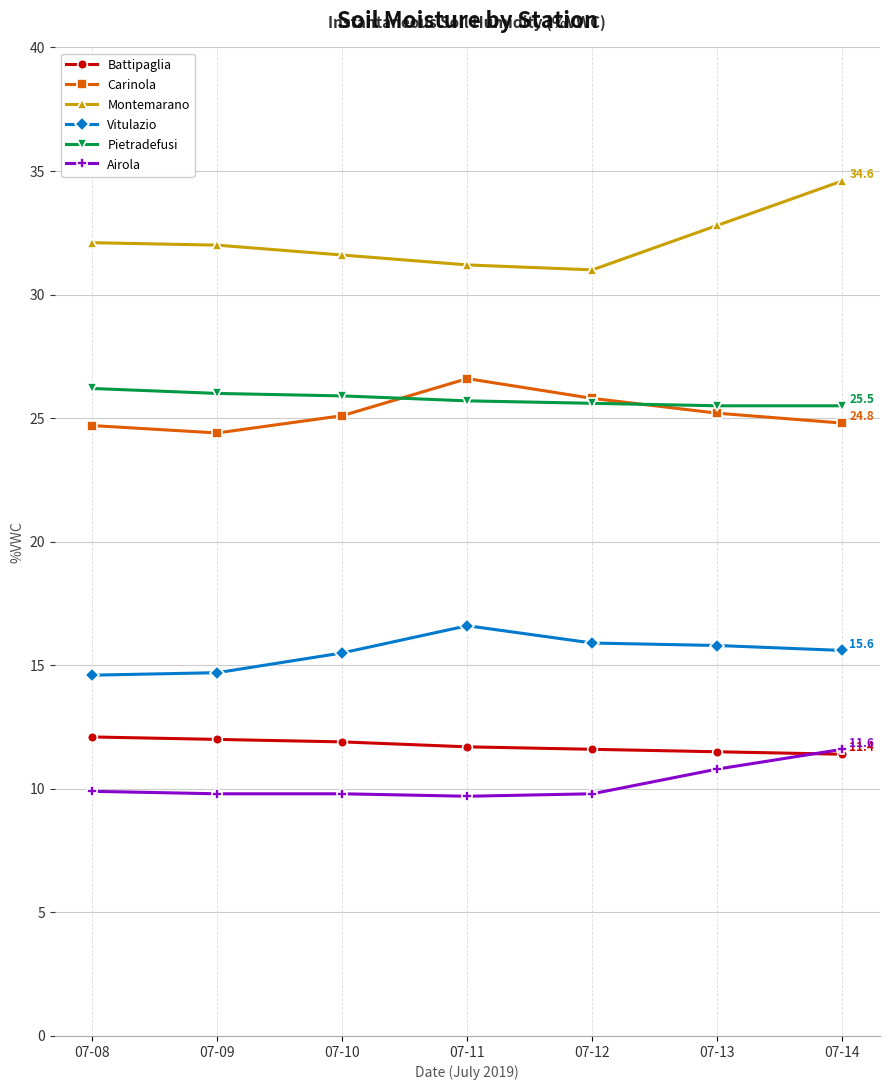

What is the value of the Battipaglia point at the 5th from the left?

11.6